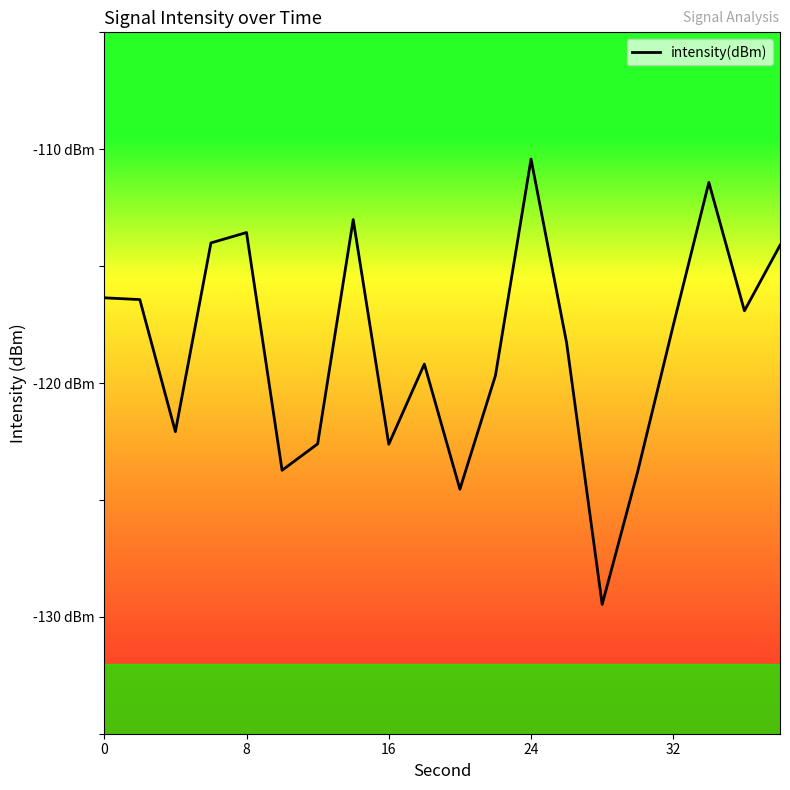

Reading left to right, list all the values displayed in this chart.

-116.4	-116.4	-122.1	-114.0	-113.6	-123.7	-122.6	-113.0	-122.6	-119.2	-124.5	-119.7	-110.4	-118.3	-129.5	-123.8	-117.5	-111.4	-116.9	-114.1